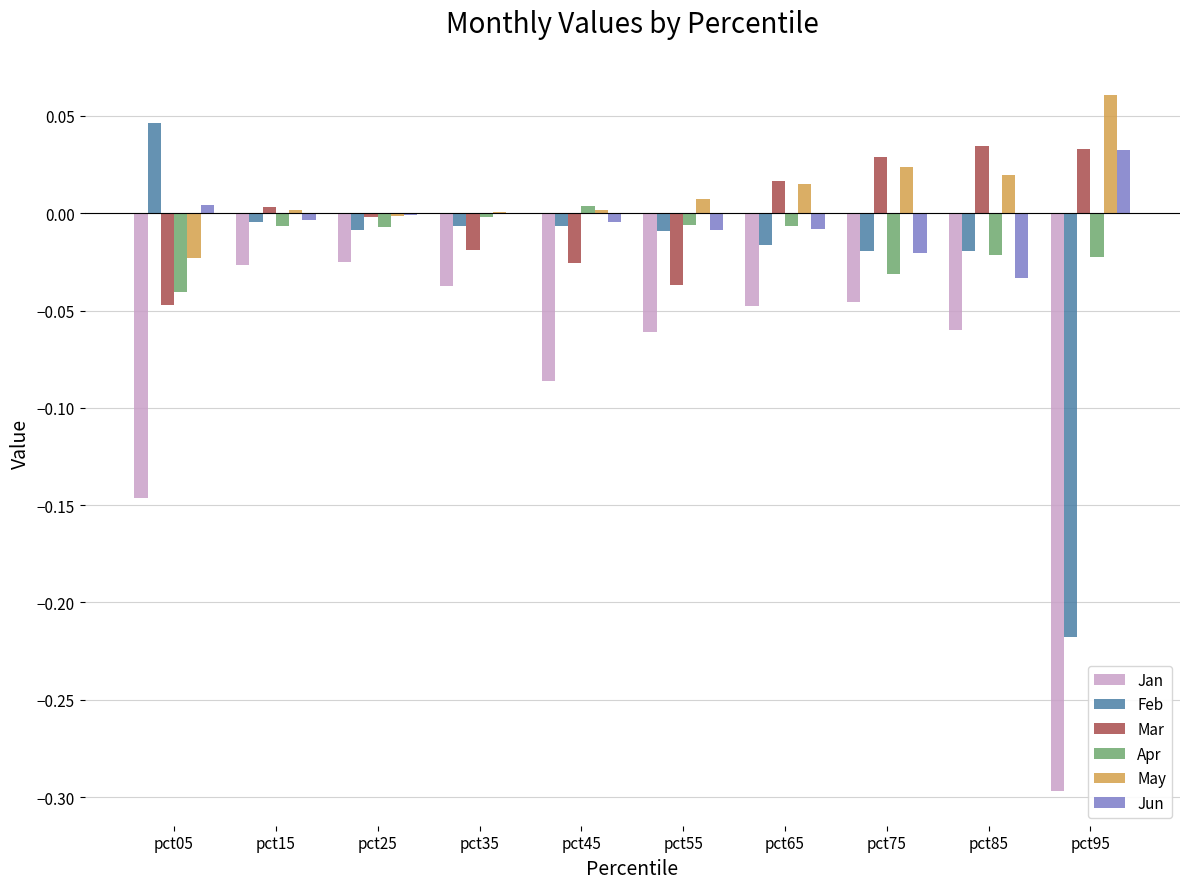

At which label does Apr first exceed 0?

pct45